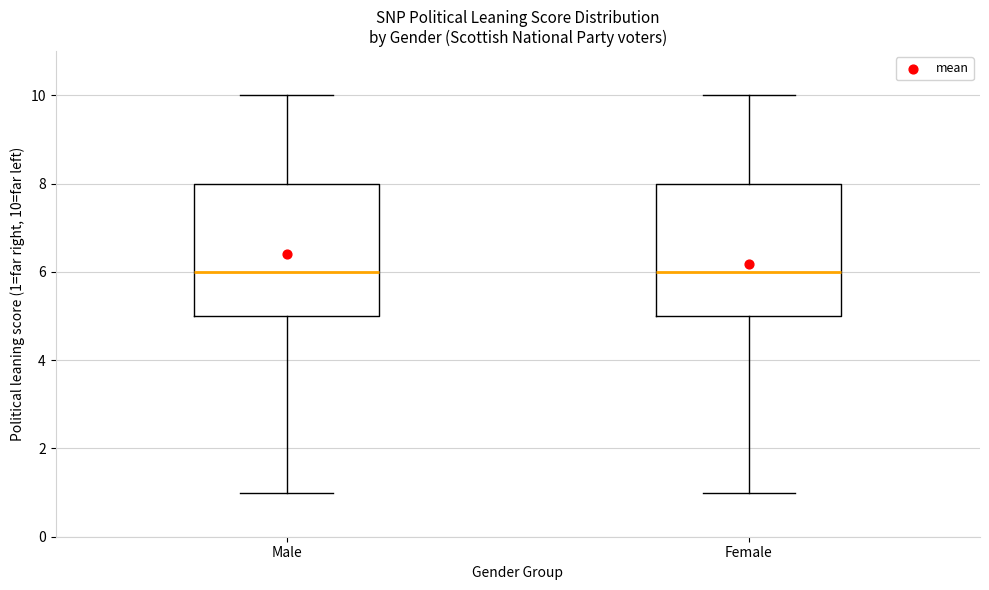

Reading left to right, transcribe this box plot: for each box, give where its median line is, the range the box spans, and where its two whiskers end, as read against the y-axis. The values are not printed on the chart, so give them approximately, as read against the axis.

Male: median 6, box 5 to 8, whiskers 1 to 10
Female: median 6, box 5 to 8, whiskers 1 to 10